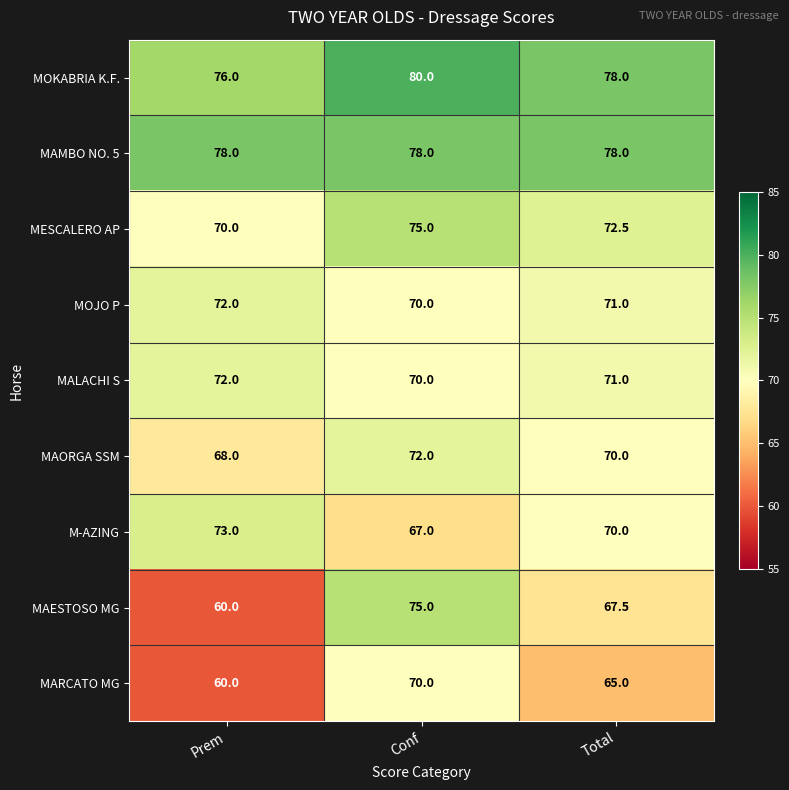

What is the spread (max minus min) of values at Prem?

18.0